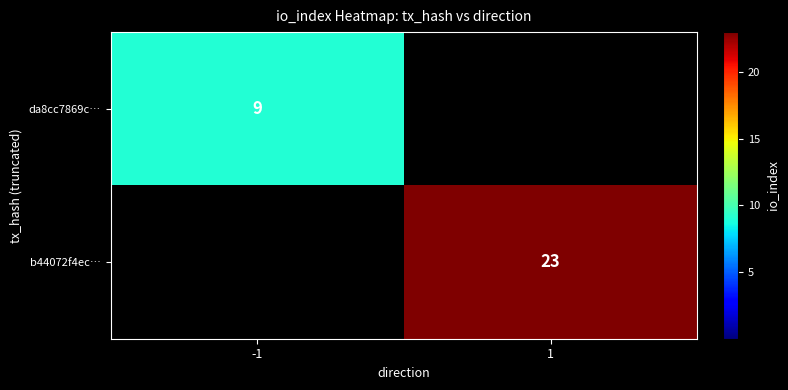

At how many categories does at least one series exceed 5?

2